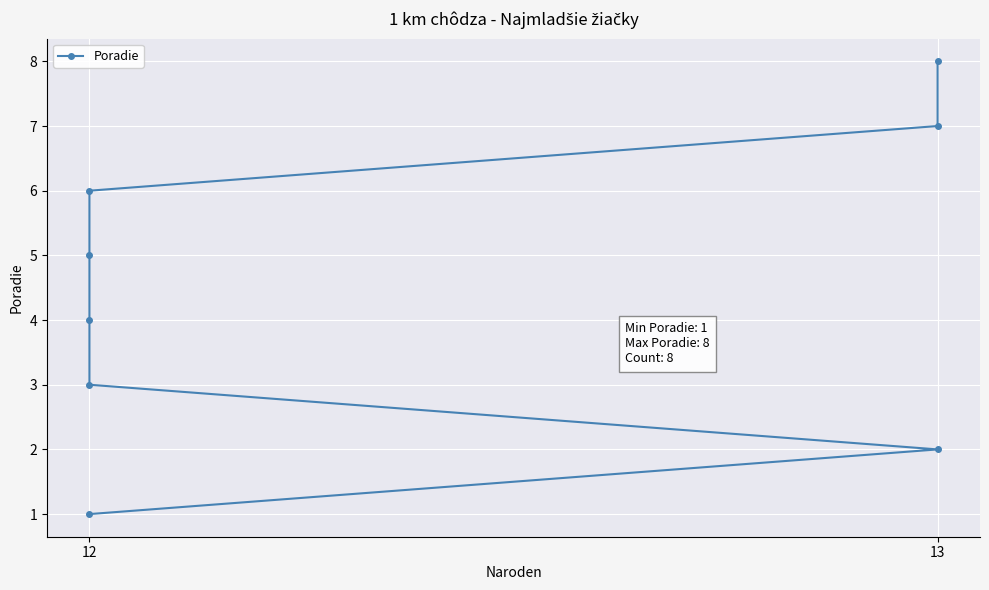

What is the average value?

4